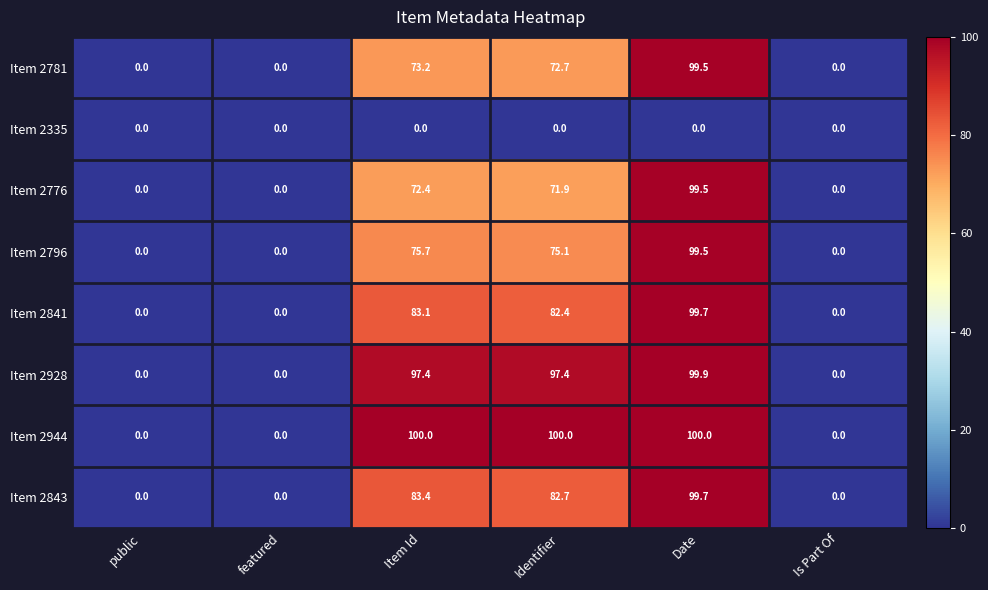

Where is Item 2781 nearest to the value 49?

Identifier